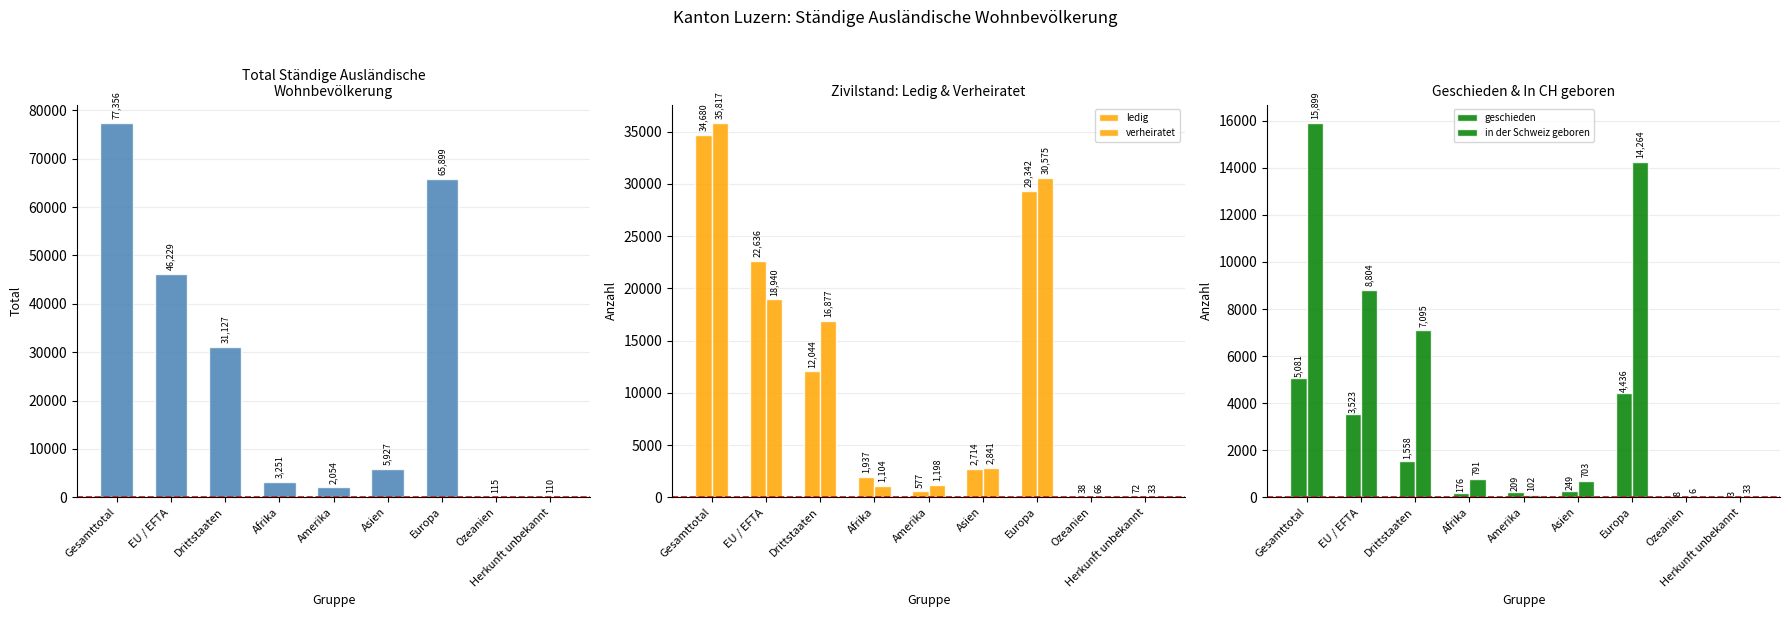

Is it true that Total equals 5522 at Afrika?

False